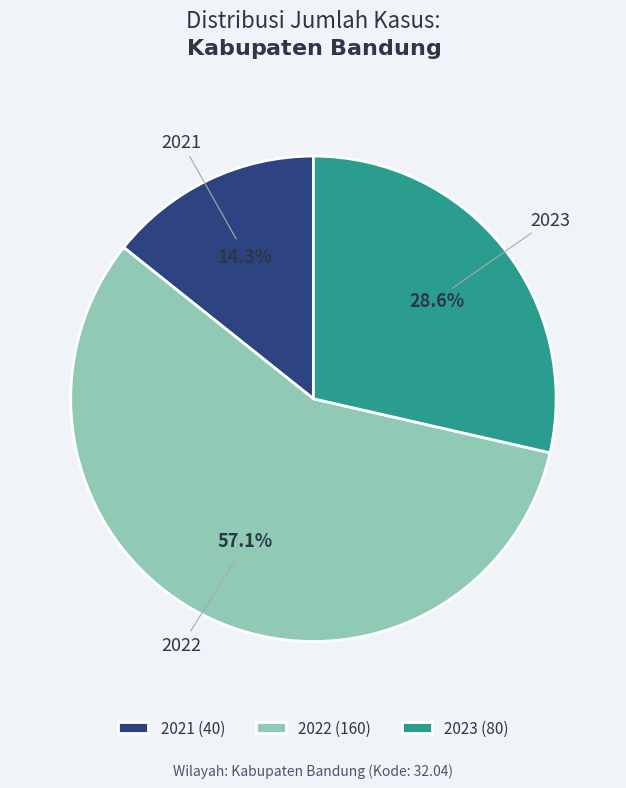

To the nearest percent, what is the difference between the 2021 and 2023 slice percentages?

14%